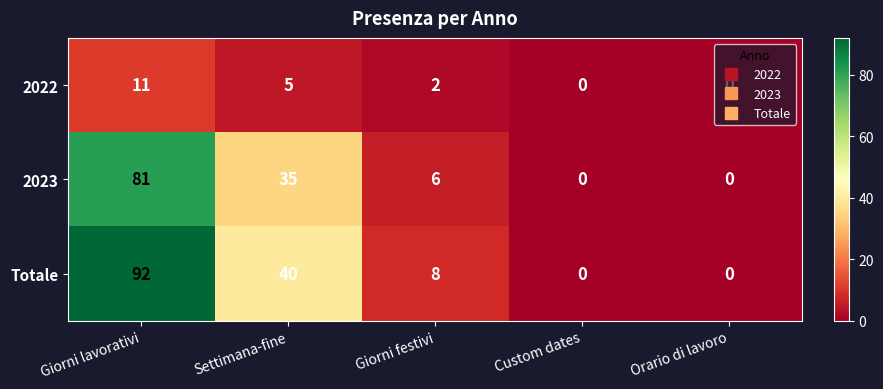

How many distinct data groups are displayed?

3